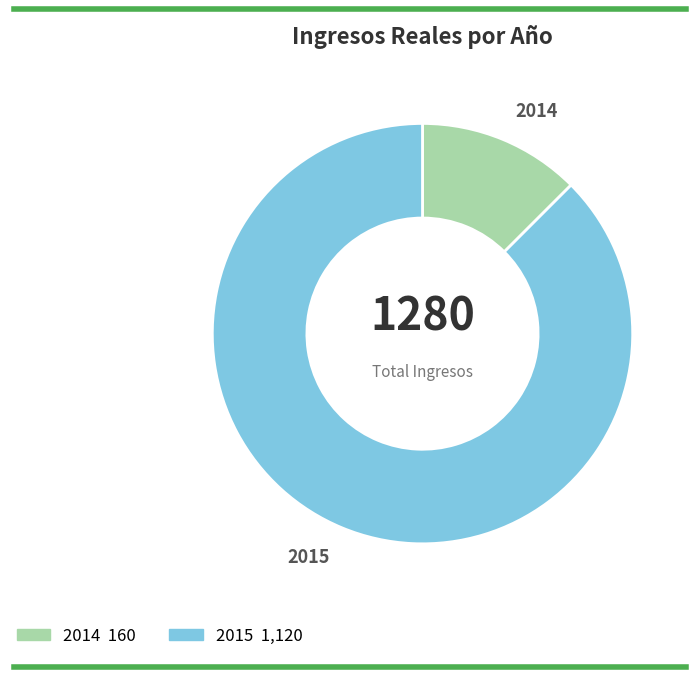

True or false: 2014 accounts for 2% of the total.

False